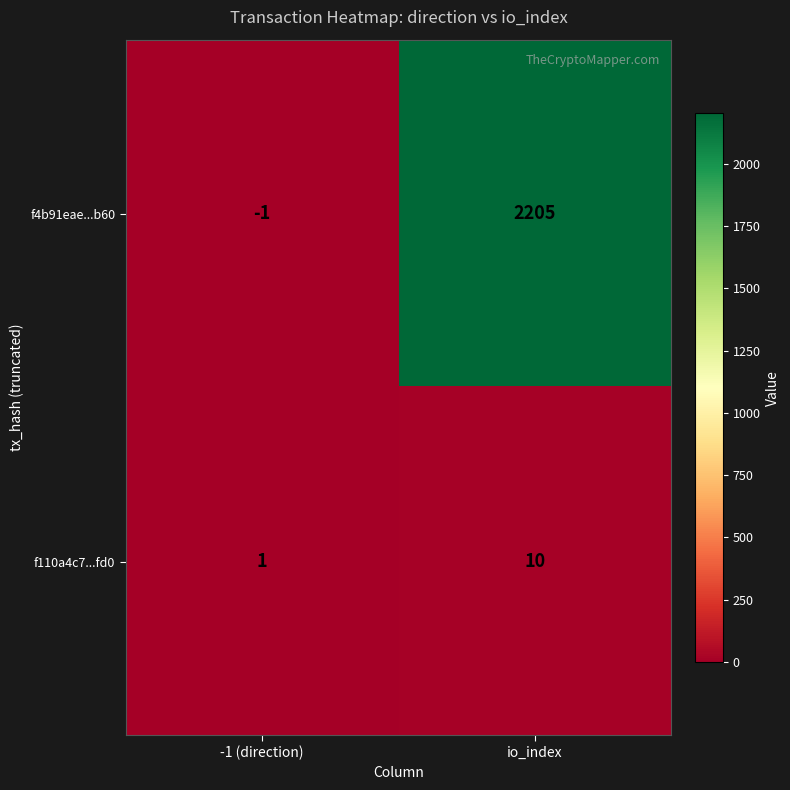

How many distinct data groups are displayed?

2